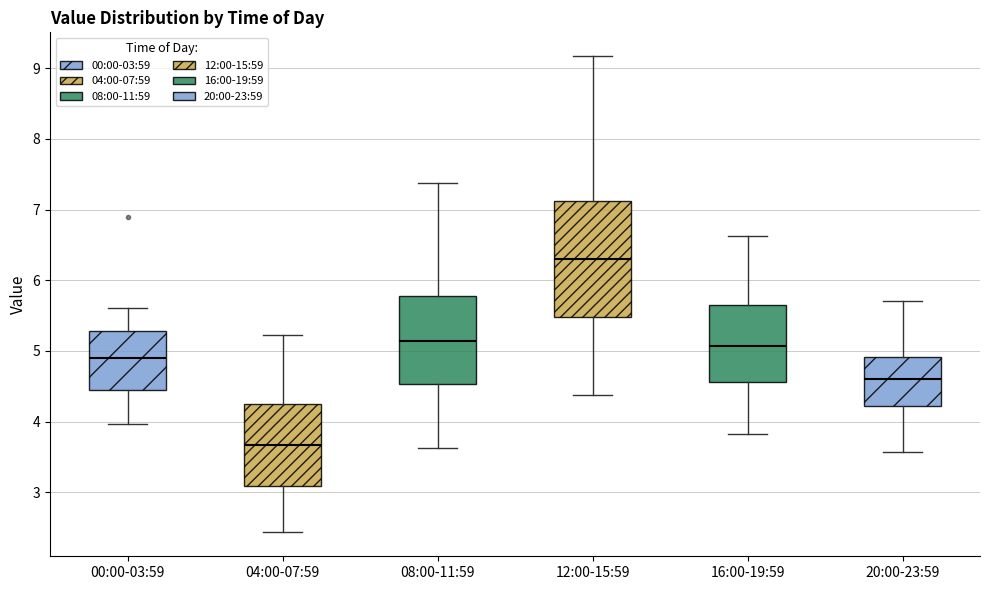

Where is the upper edge of the box for 00:00-03:59 on the y-axis? The values are not printed on the chart, so give them approximately, as read against the axis.

5.3